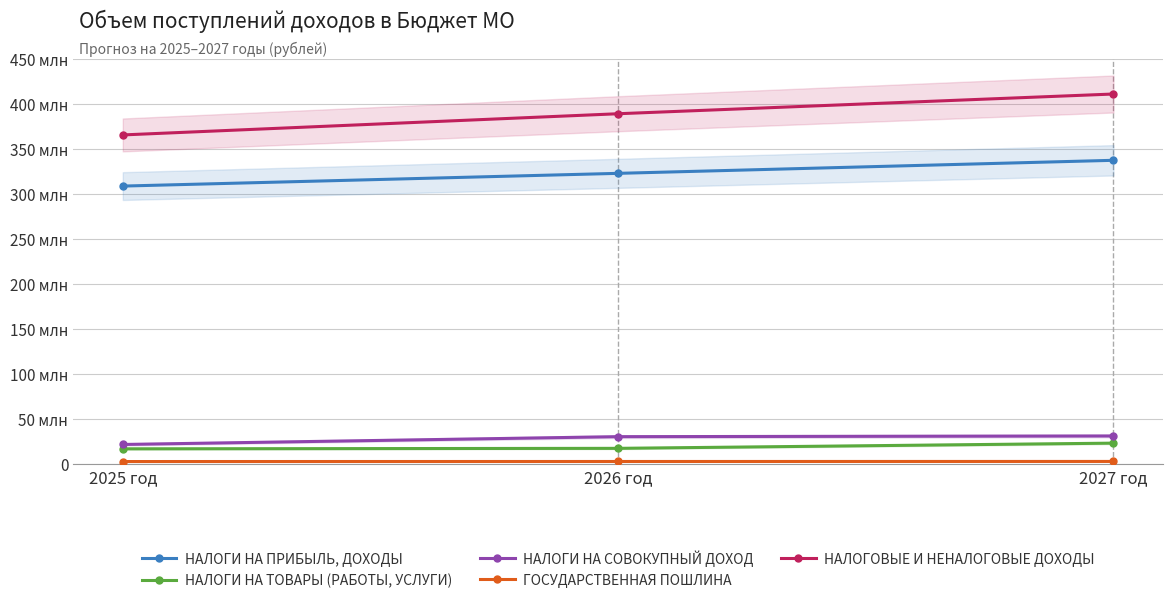

What is the value of the НАЛОГИ НА ПРИБЫЛЬ, ДОХОДЫ point at the 3rd from the left?

337055000